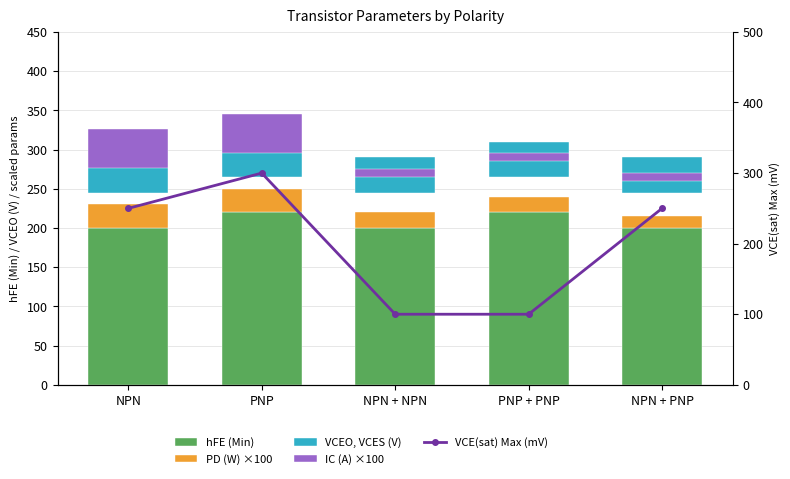

True or false: PD (W) ×100 has a value of 20 at PNP + PNP.

True